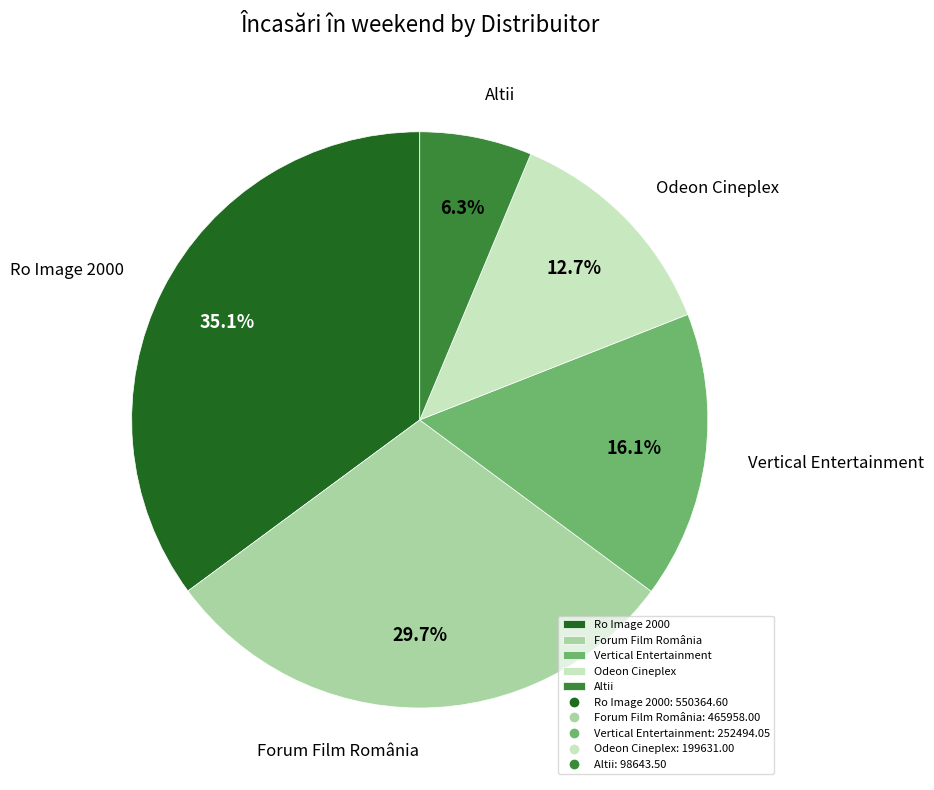

Which slice is the smallest?

Altii